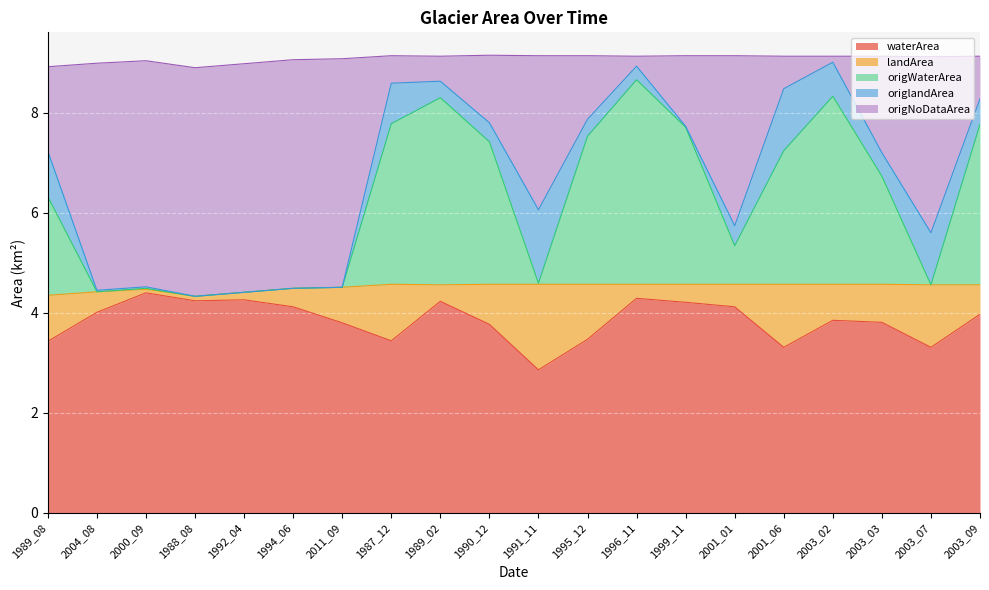

What is the total value across all series at 1989_02?

9.1